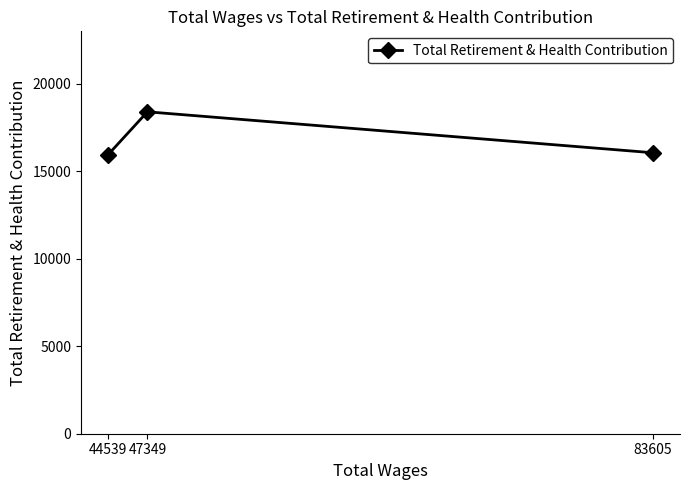

Which label corresponds to the smallest value in the chart?

44539